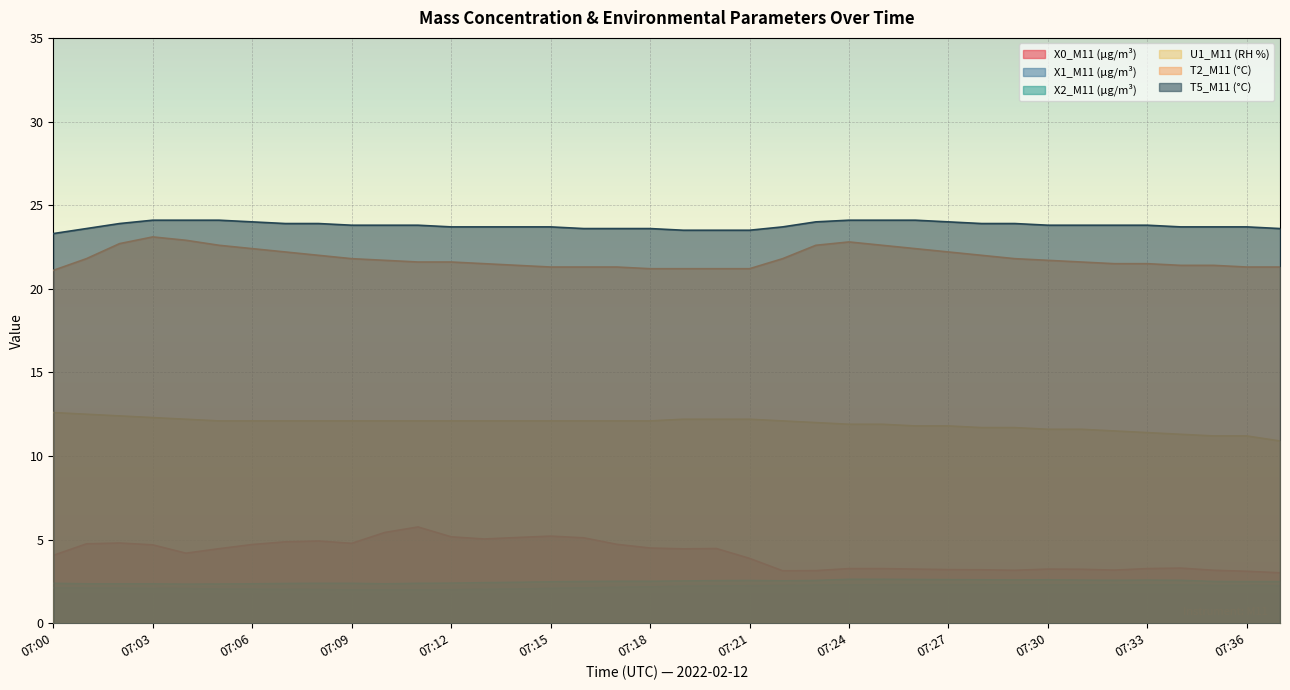

Which label corresponds to the smallest value in the chart?

07:09